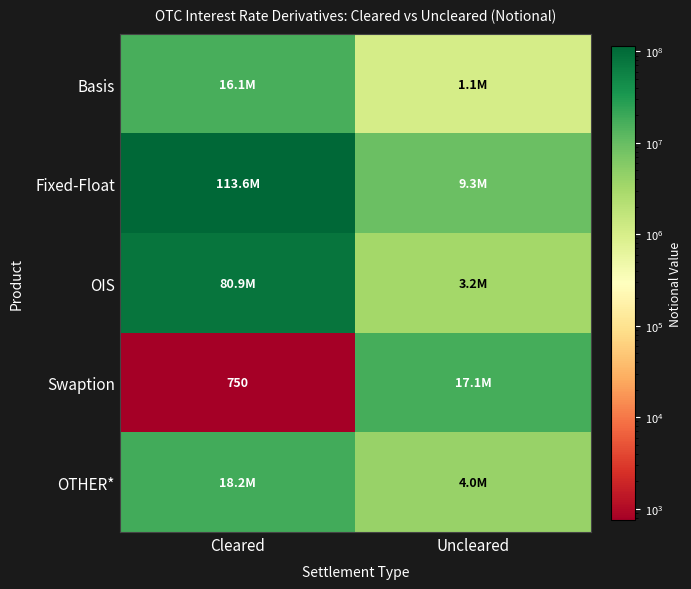

Which series has the largest total across all categories?

Fixed-Float